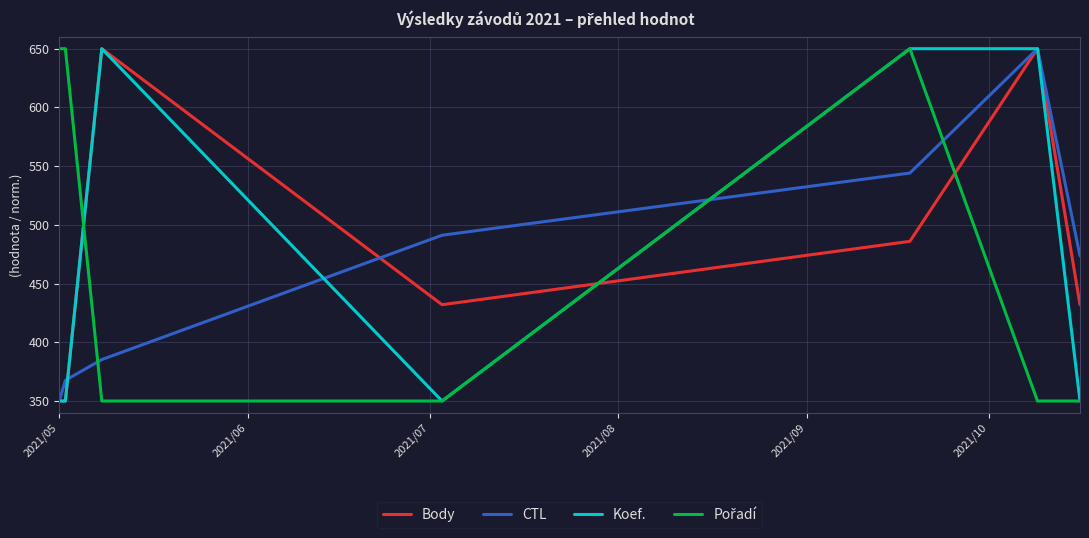

What is the highest value of the Koef. series?

650.0